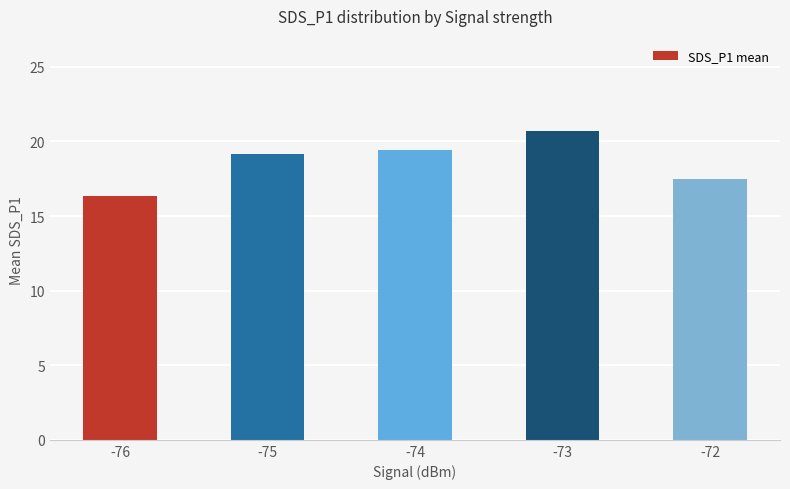

What is the difference between the maximum and minimum values?

4.3